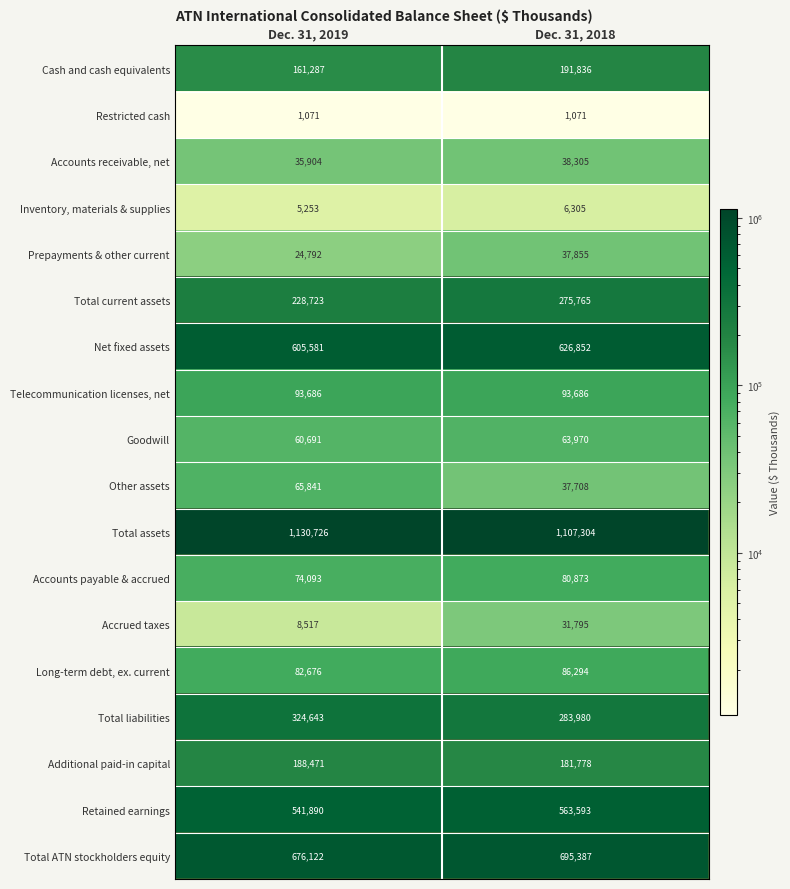

At which category does the chart reach its peak across all series?

Dec. 31, 2019